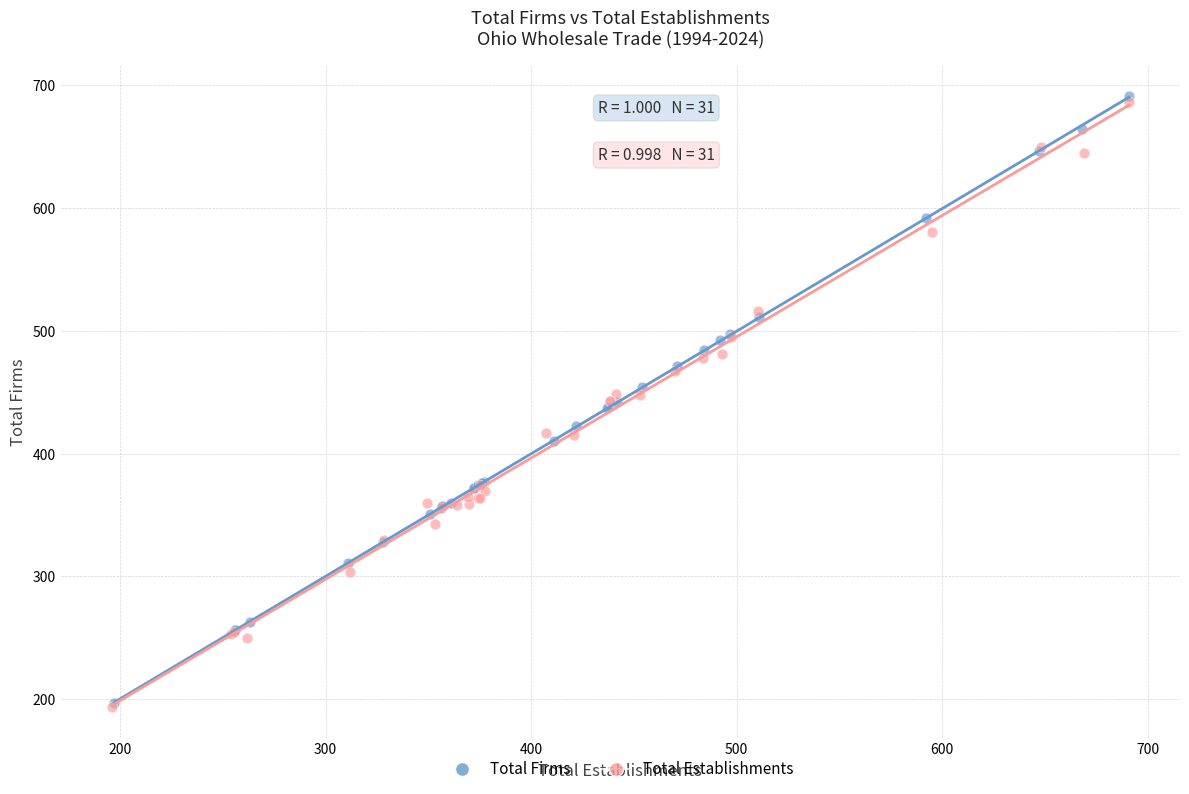

Which series reaches the maximum Y coordinate?

Total Firms